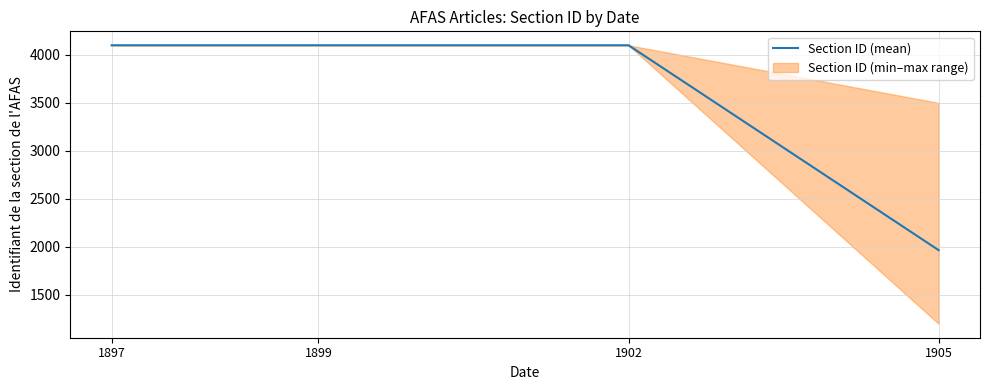

True or false: the data shows 1077.6 at 1897.

False